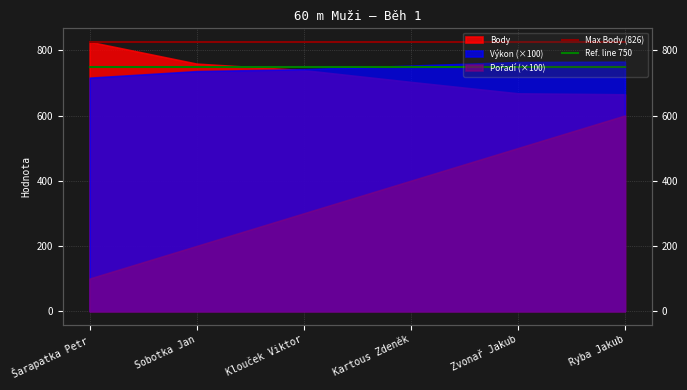

Is the value of Ref. line 750 at Kartous Zdeněk greater than the value of Max Body (826) at Zvonař Jakub?

No